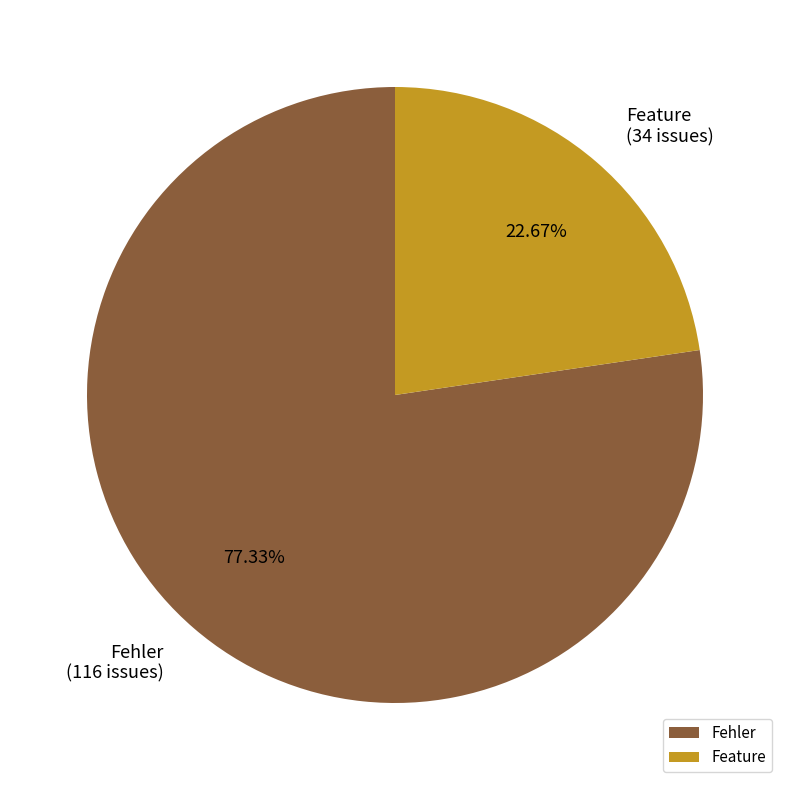

Count the number of slices in the pie.

2